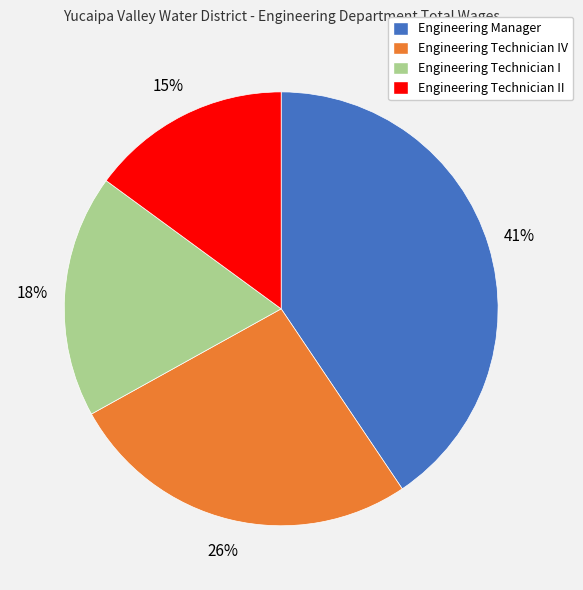

To the nearest percent, what is the difference between the largest and smallest slice percentages?

26%